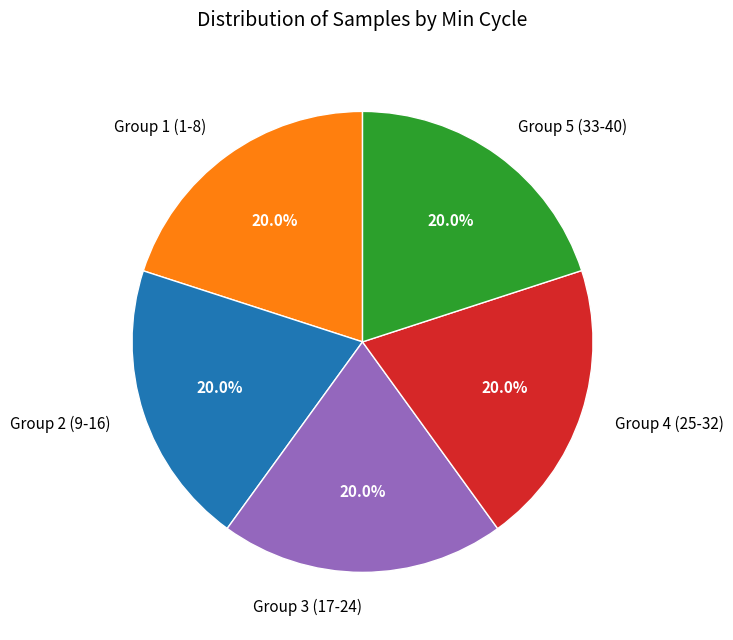

What portion of the pie excludes Group 2 (9-16)?

80.0%